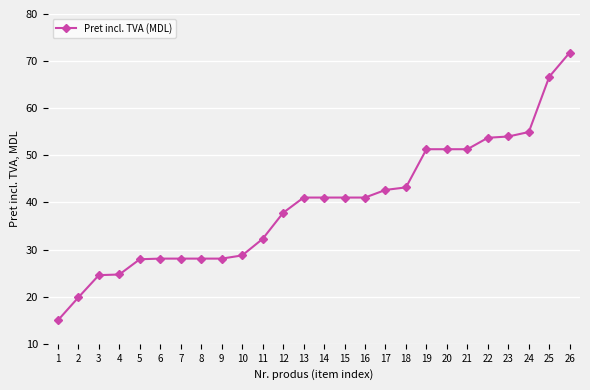

What is the value of the 2nd point from the left?

19.9